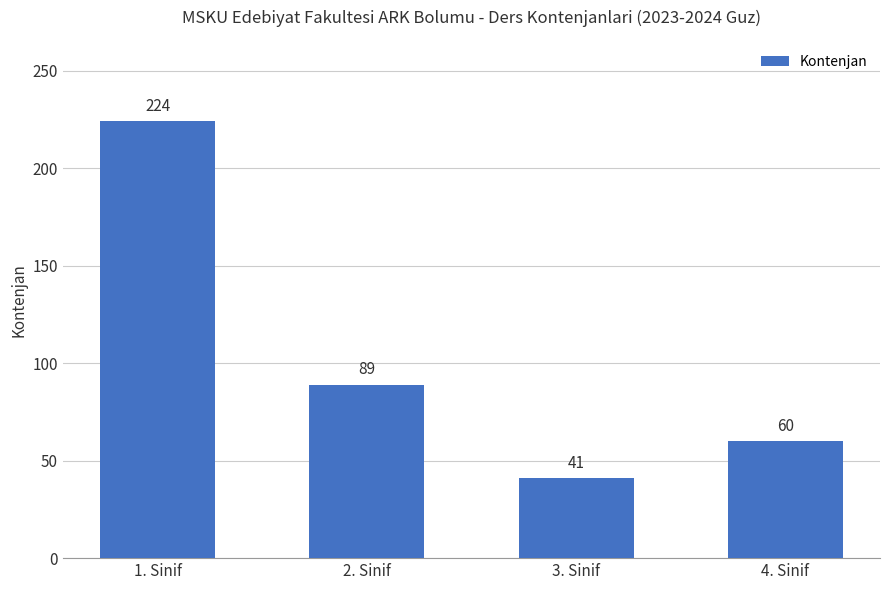

What is the difference between the values at 1. Sinif and 2. Sinif?

135